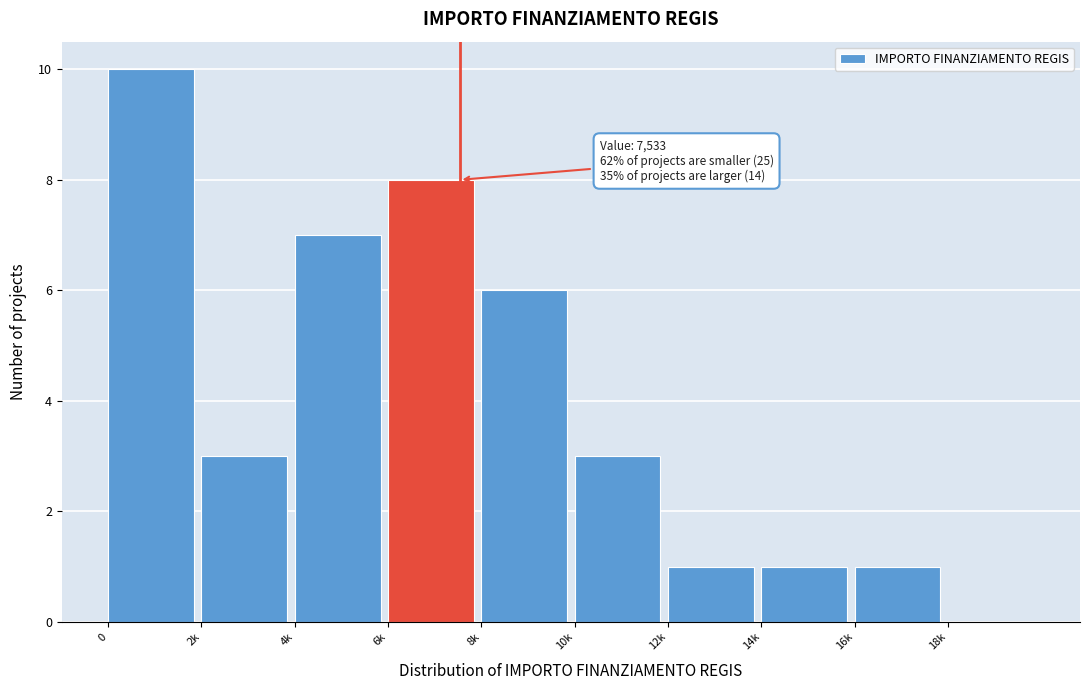

Reading left to right, extract all data points from this chart.

0=10	2k=3	4k=7	6k=8	8k=6	10k=3	12k=1	14k=1	16k=1	18k=0